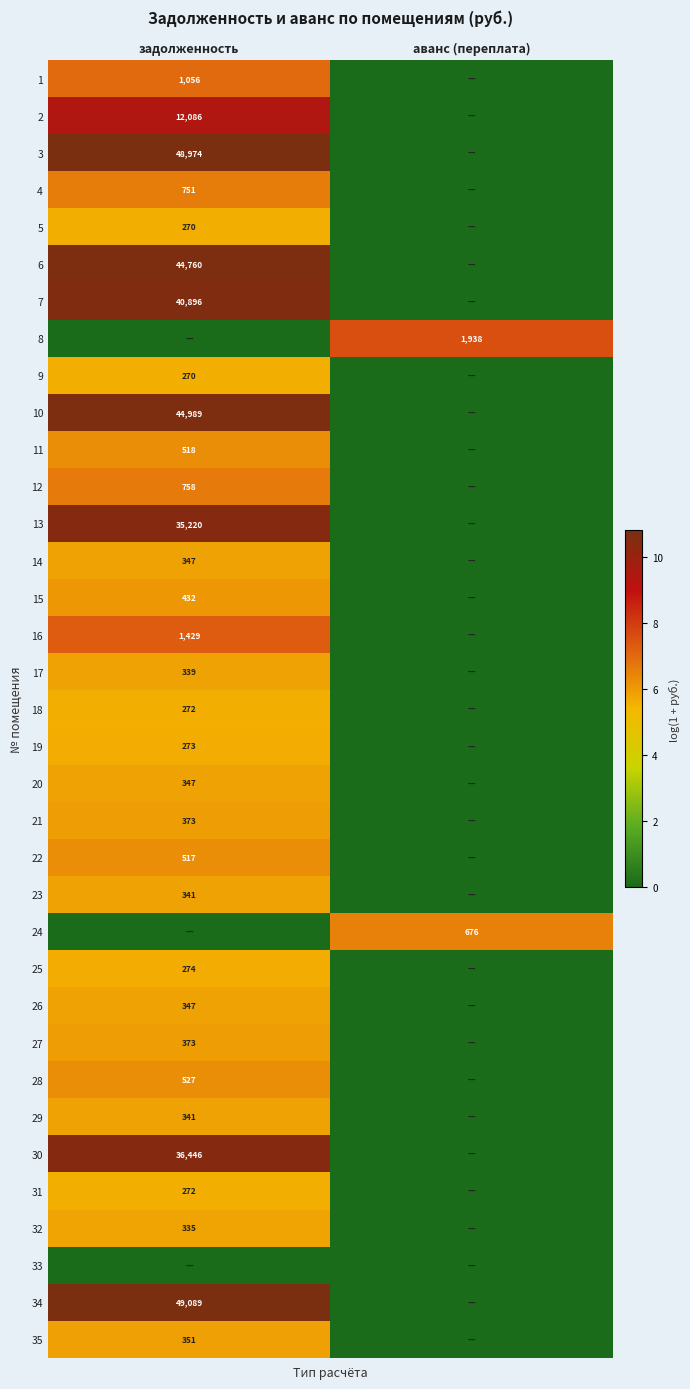

True or false: 10 has a value of 25008 at задолженность.

False